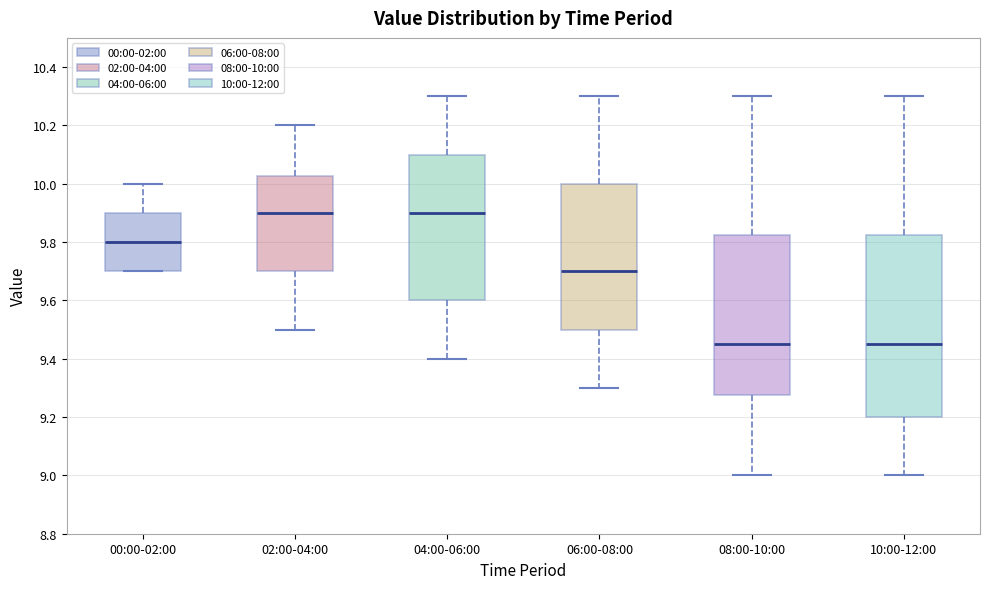

Which box is the tallest, from its lower edge to its upper edge?

10:00-12:00